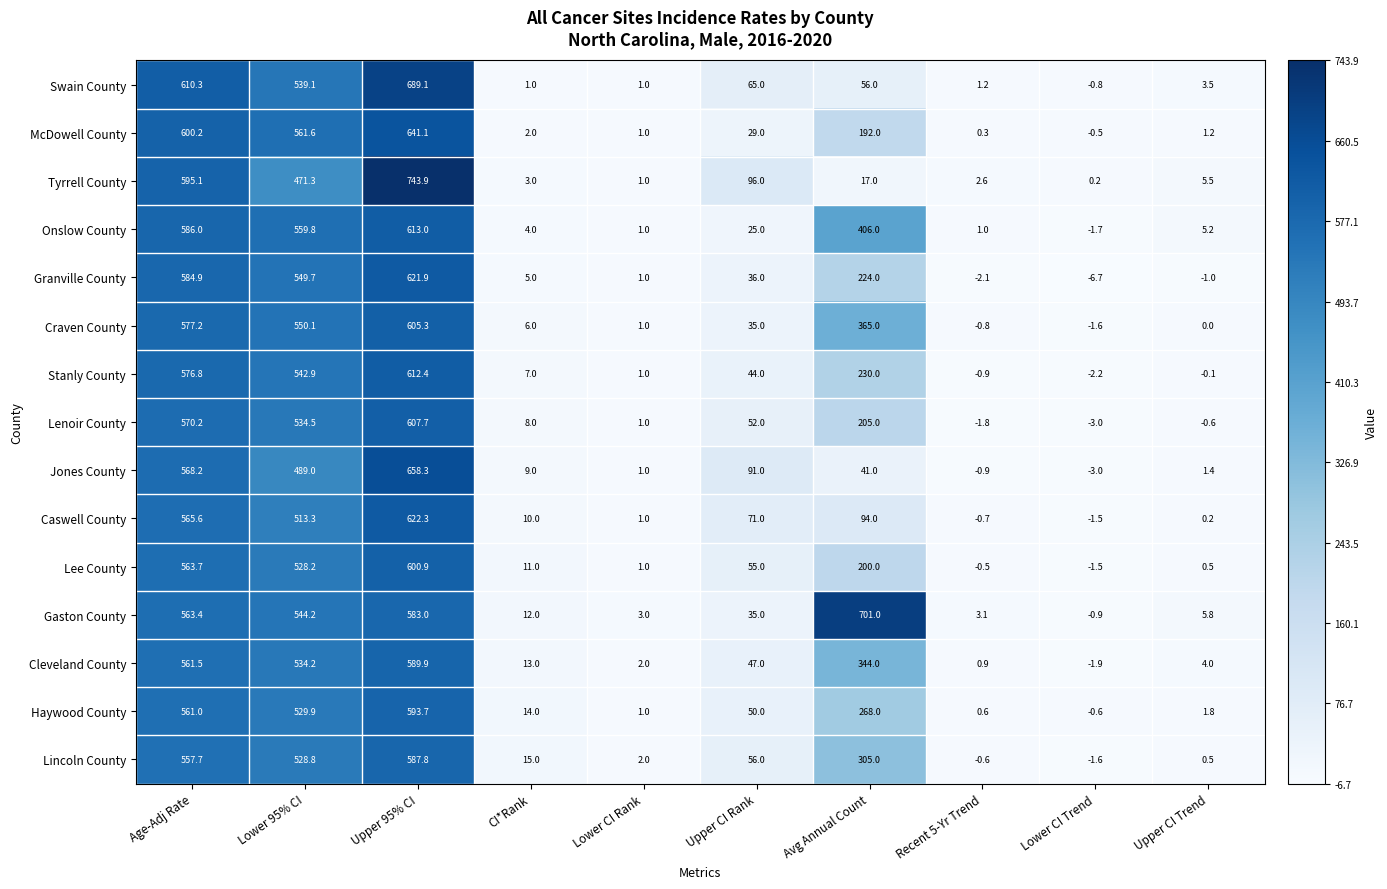

What is the difference between the Lenoir County values at Upper CI Trend and Upper 95% CI?

608.3